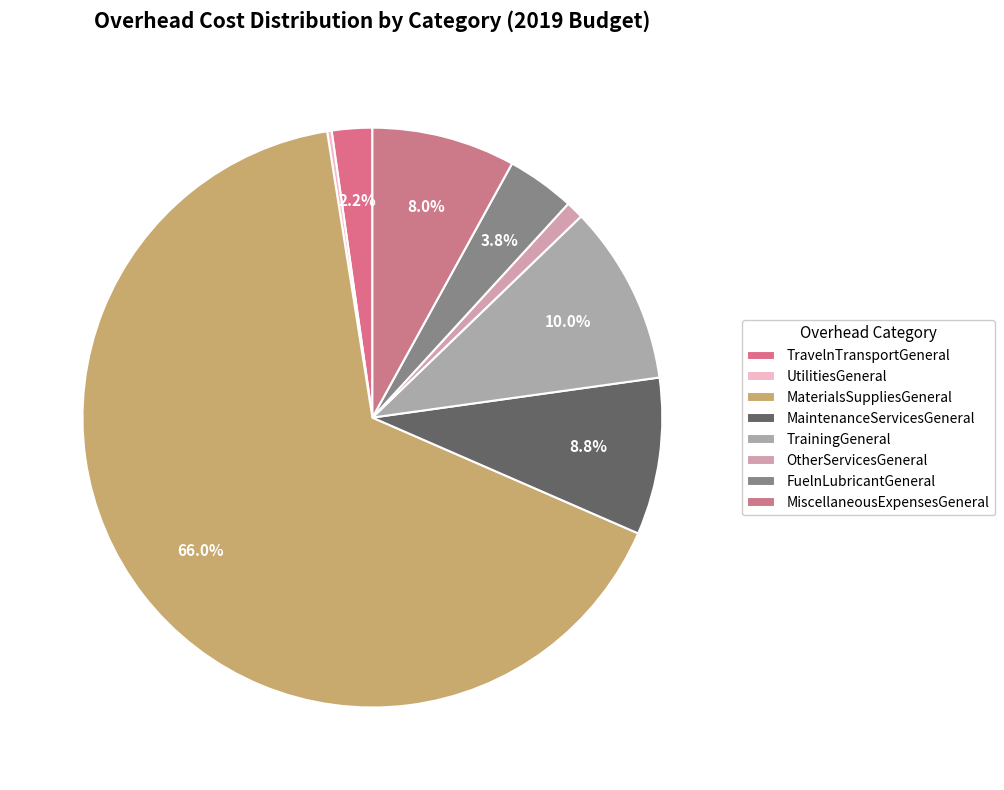

How many segments does this pie chart have?

8